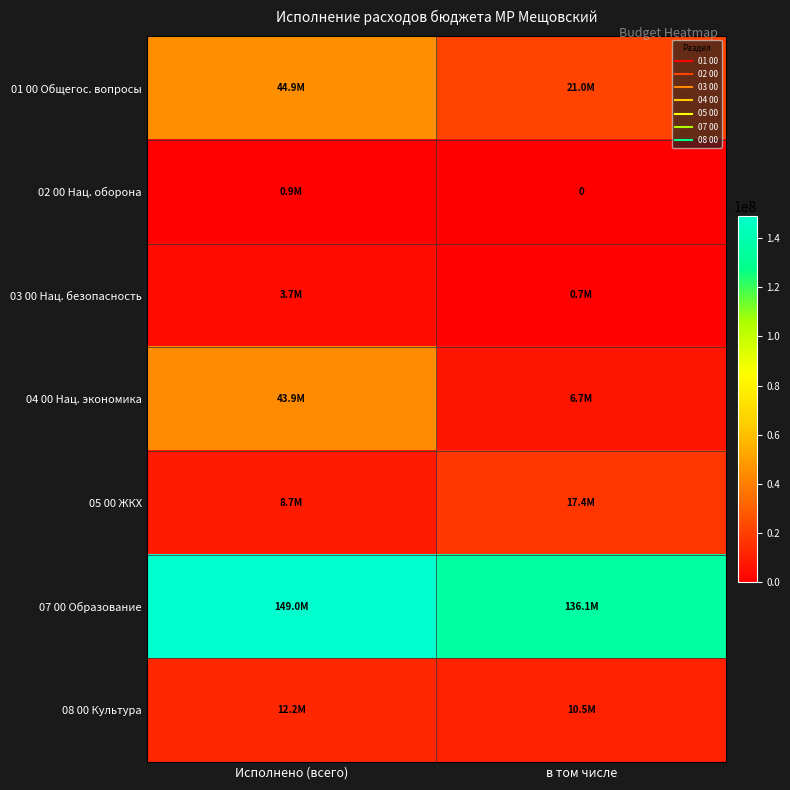

What is the total value across all series at Исполнено (всего)?

263357852.1